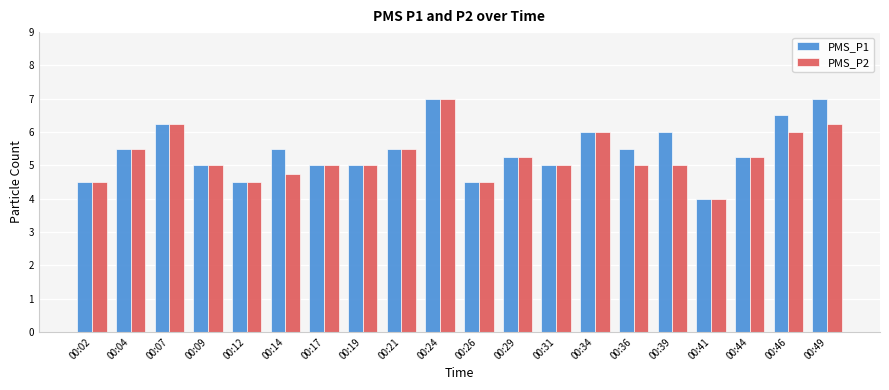

Rank the series at 00:49 from highest to lowest value.

PMS_P1, PMS_P2